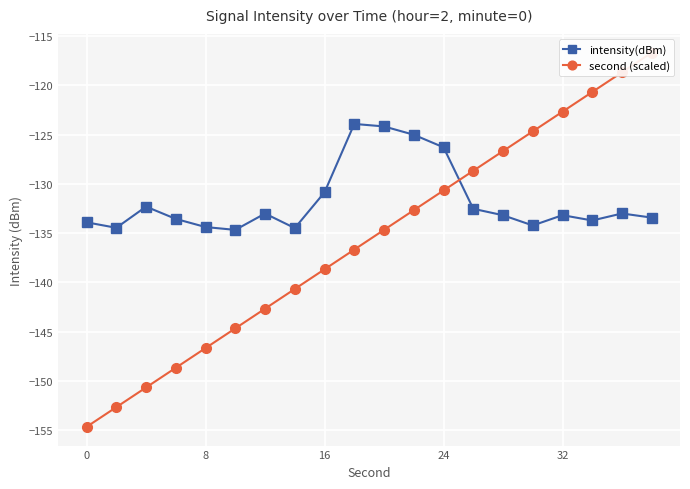

List the series in order of their peak value, highest first.

second (scaled), intensity(dBm)